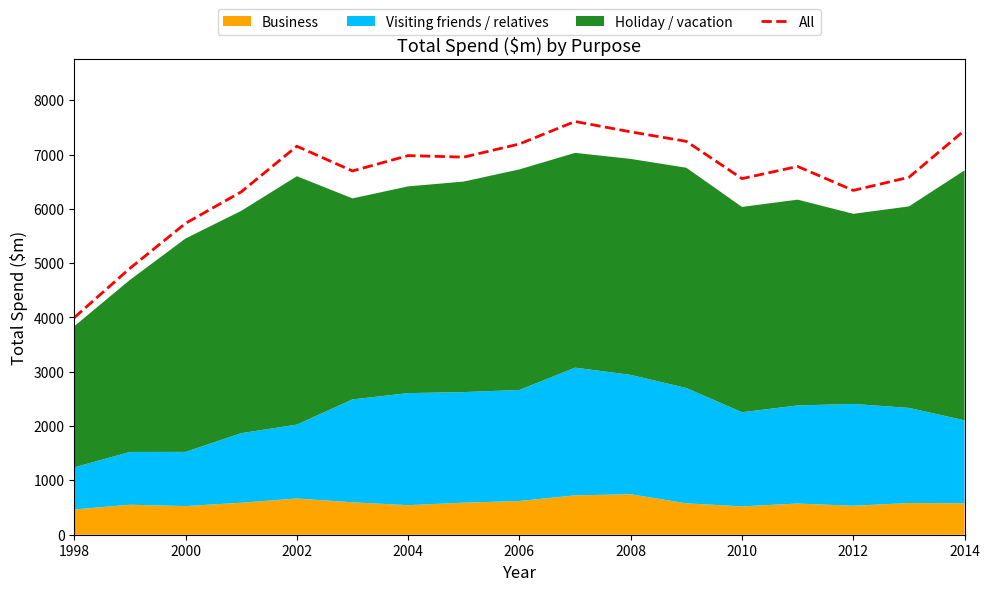

What is the value of the 12th point from the left?

7242